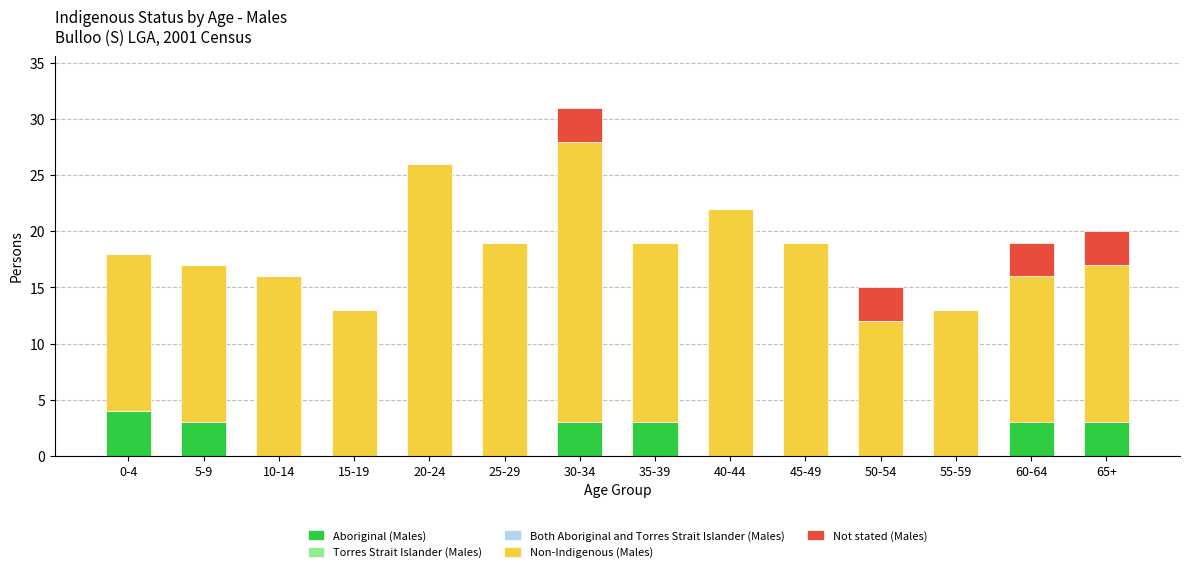

What is the sum of the Aboriginal (Males) values at 10-14 and 65+?

3